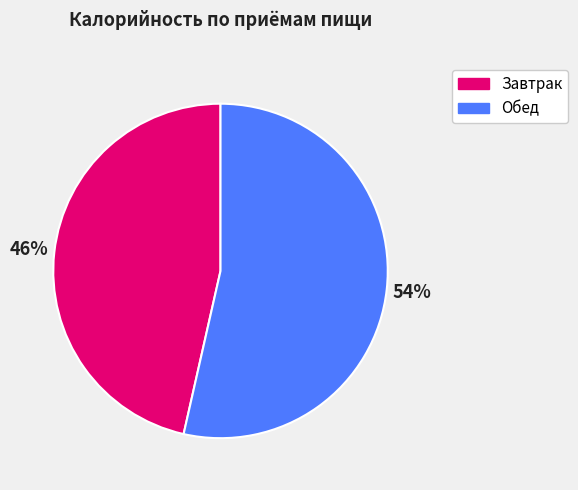

Which category has the smallest portion of the pie?

Завтрак